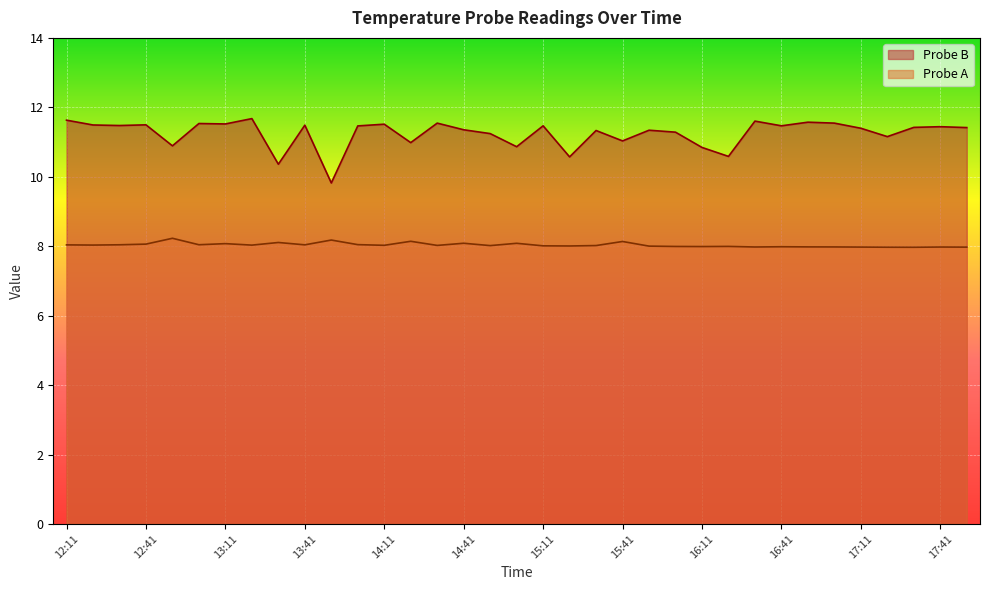

Which series has the largest range (max minus min)?

Probe B